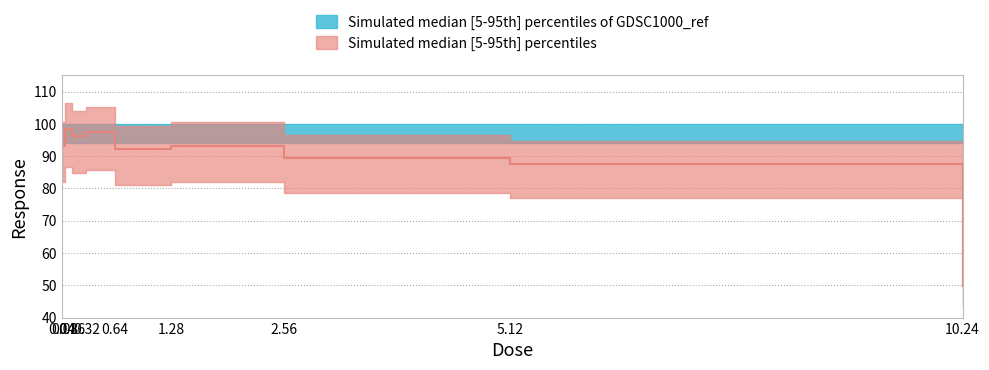

How many categories are shown in the chart?

9